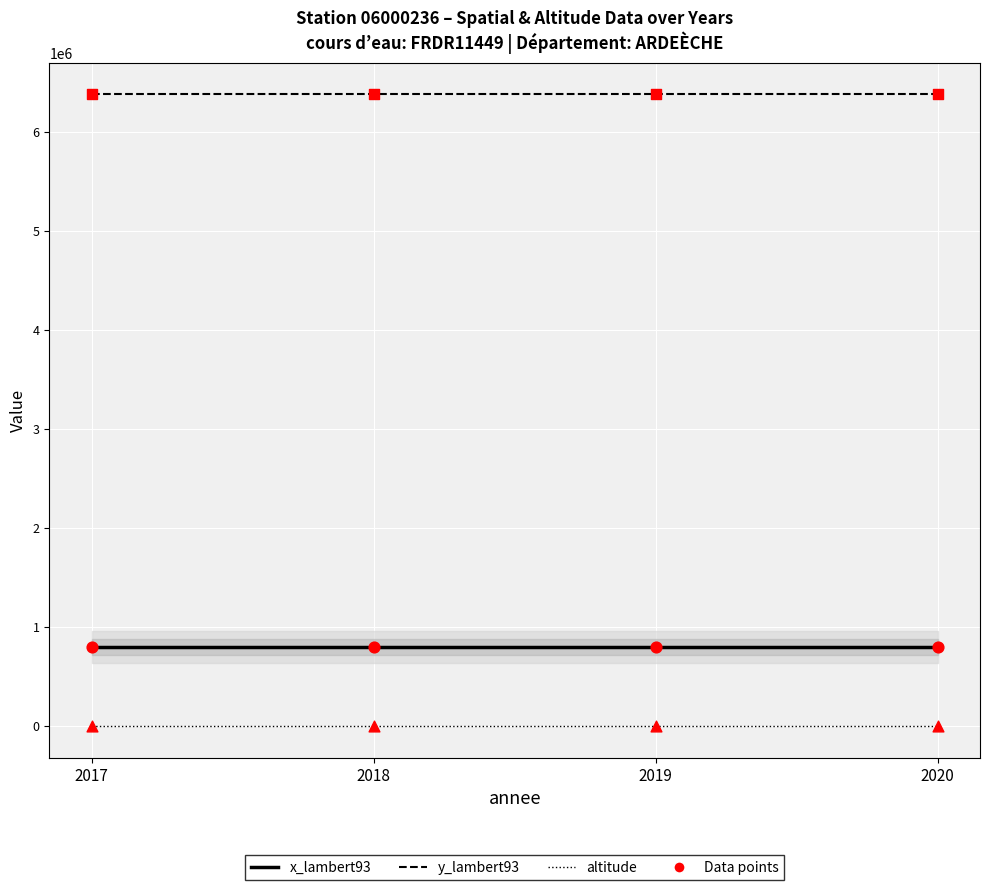

What are all the series names shown in the legend?

x_lambert93, y_lambert93, altitude